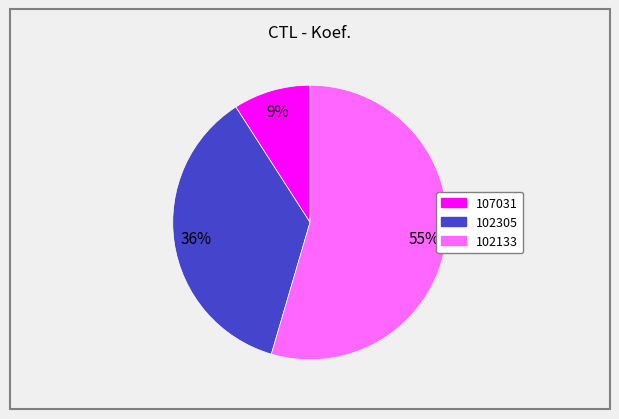

Is there a majority slice in this chart?

Yes